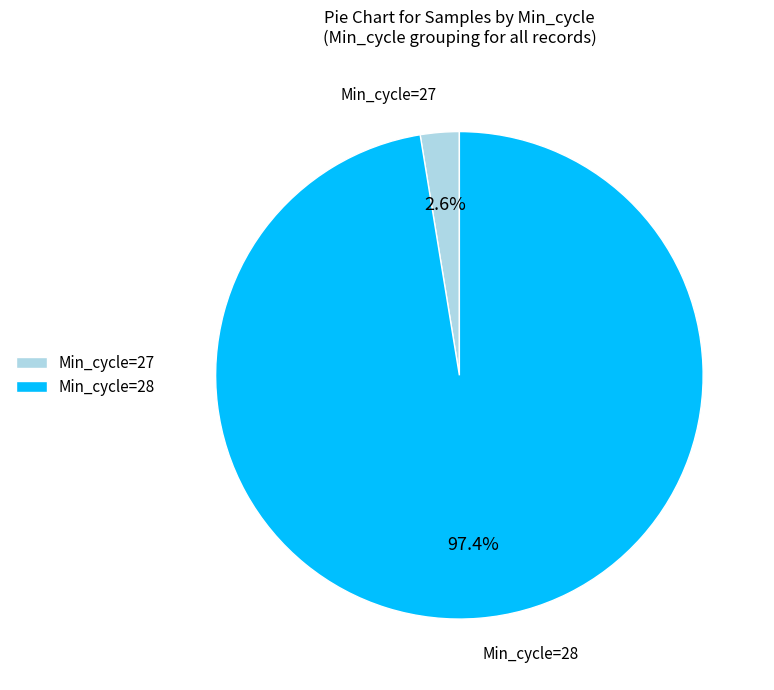

To the nearest percent, what portion does Min_cycle=27 represent?

3%